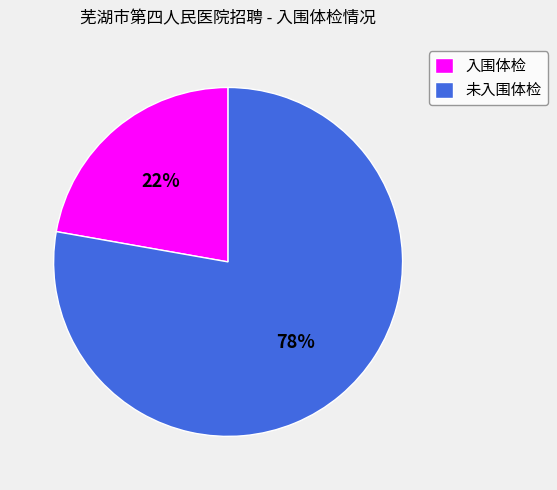

Rank the categories by value from highest to lowest.

未入围体检, 入围体检